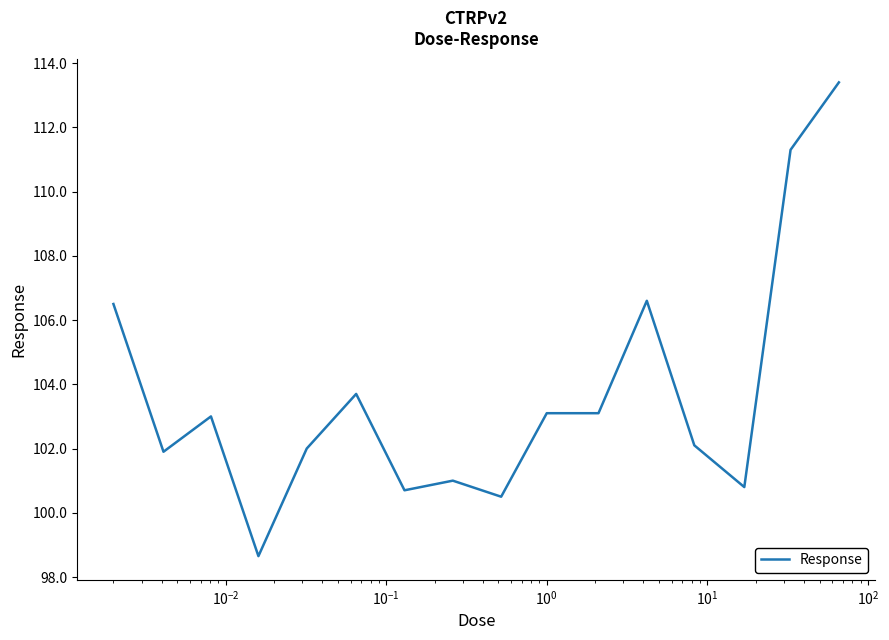

What is the maximum value shown in the chart?

113.4